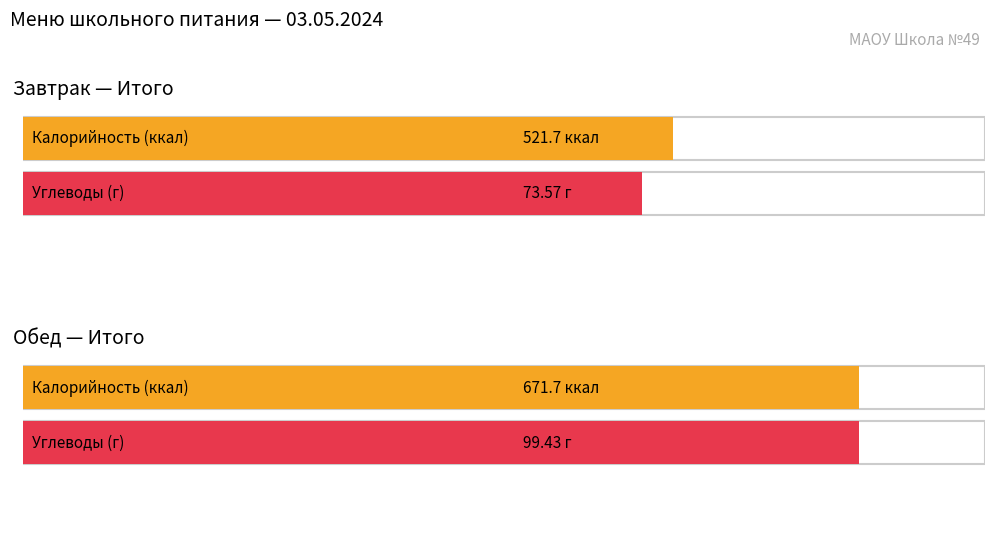

Which series has the largest range (max minus min)?

Калорийность